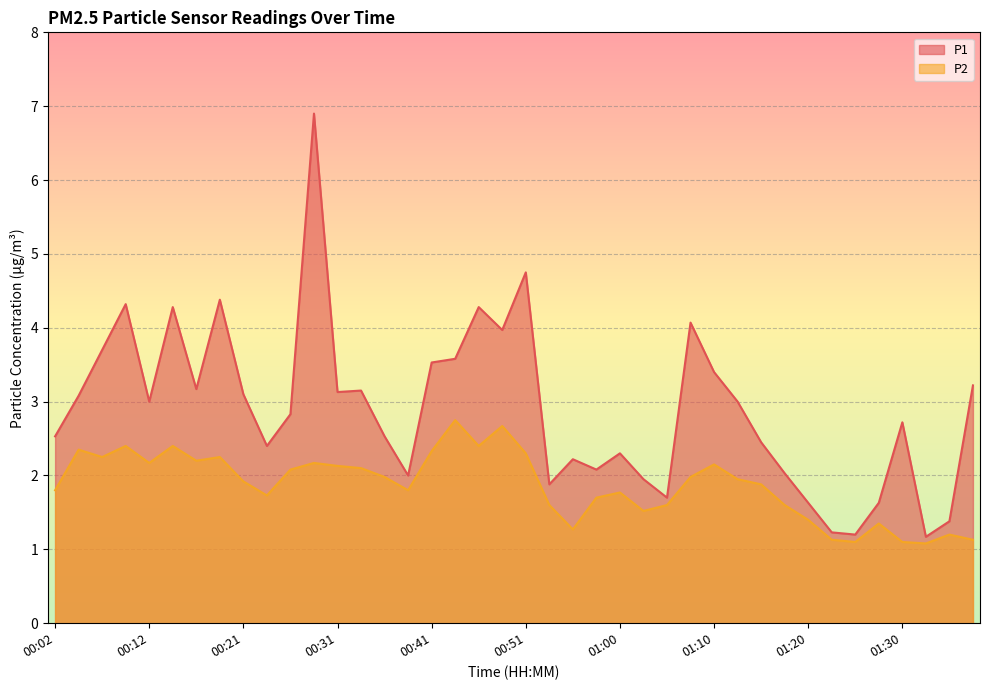

The value of P1 at 01:25 is 2.1. True or false?

False